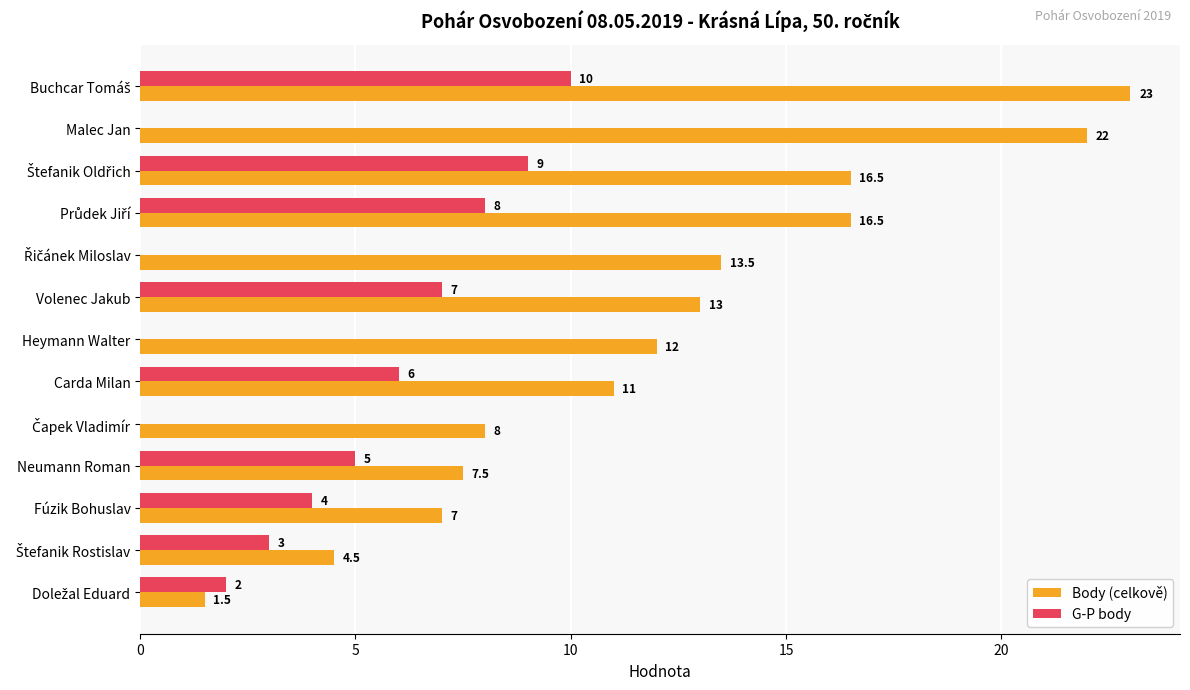

What is the total value across all series at Carda Milan?

17.0